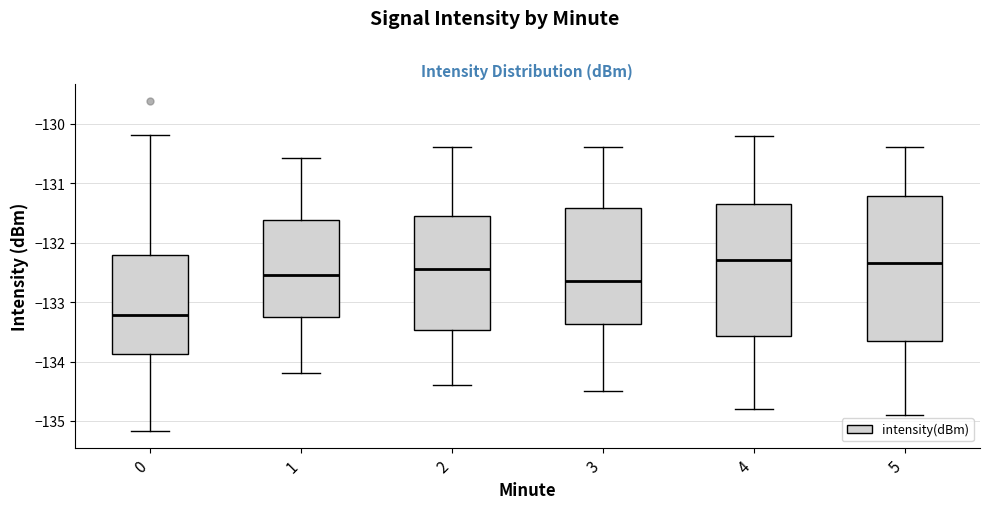

Where is the upper edge of the box at x = 3 on the y-axis? The values are not printed on the chart, so give them approximately, as read against the axis.

-131.4